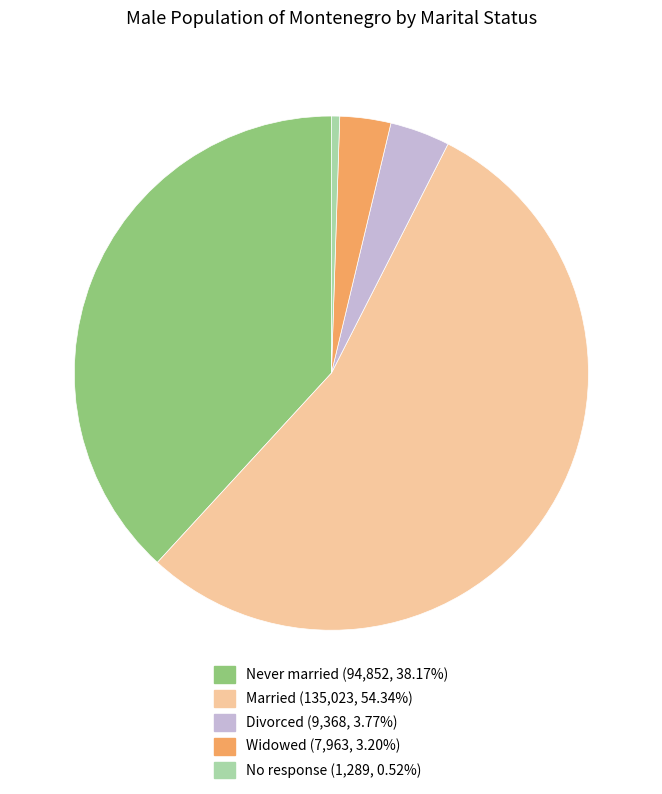

Which category has the smallest portion of the pie?

No response